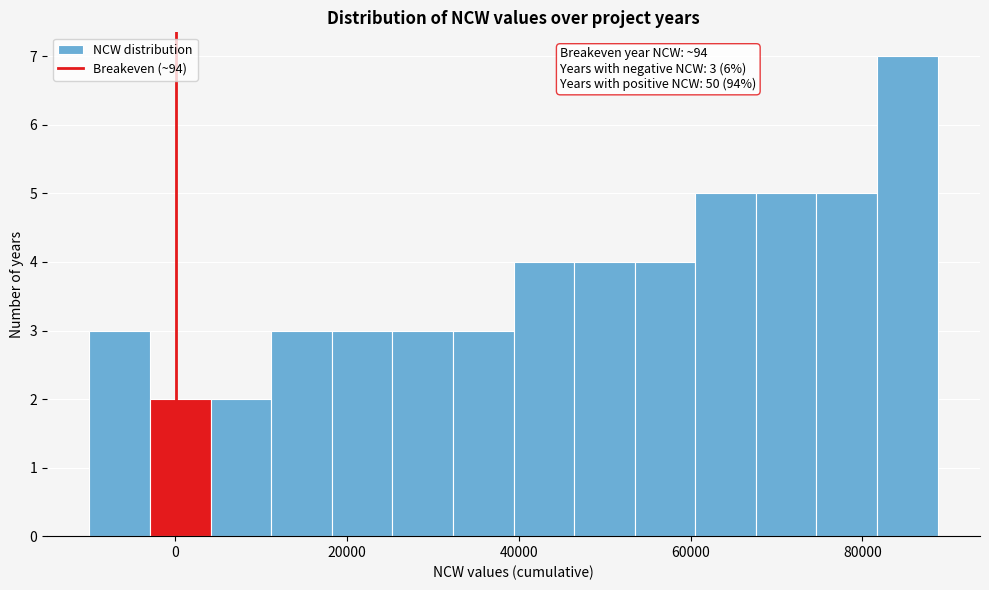

Read against the x-axis, roughly where is the centre of the tallest bar?

86000